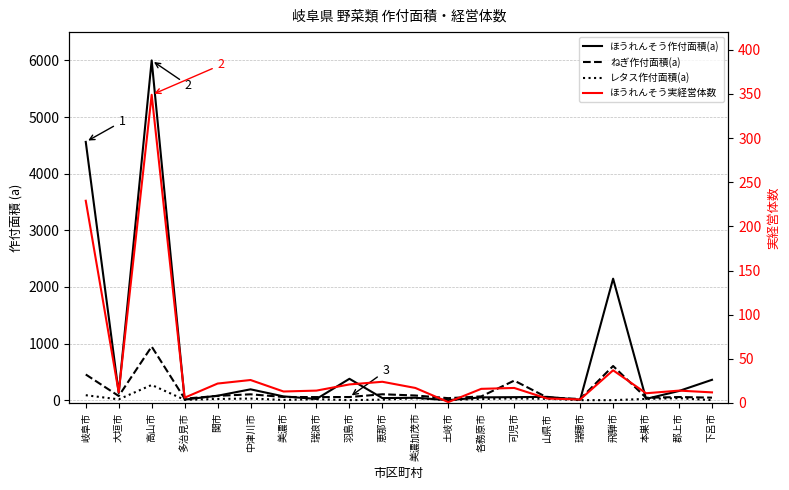

Which category has the lowest value in the ねぎ作付面積(a) series?

瑞穂市